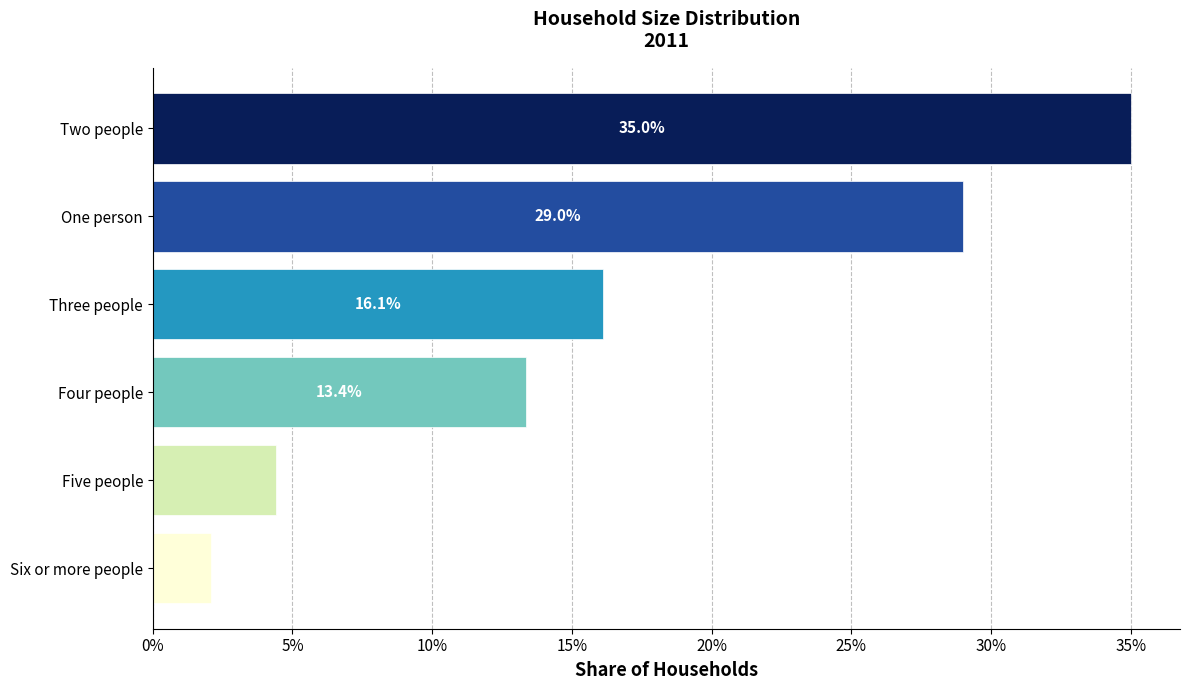

At which label is the value closest to 0?

Six or more people